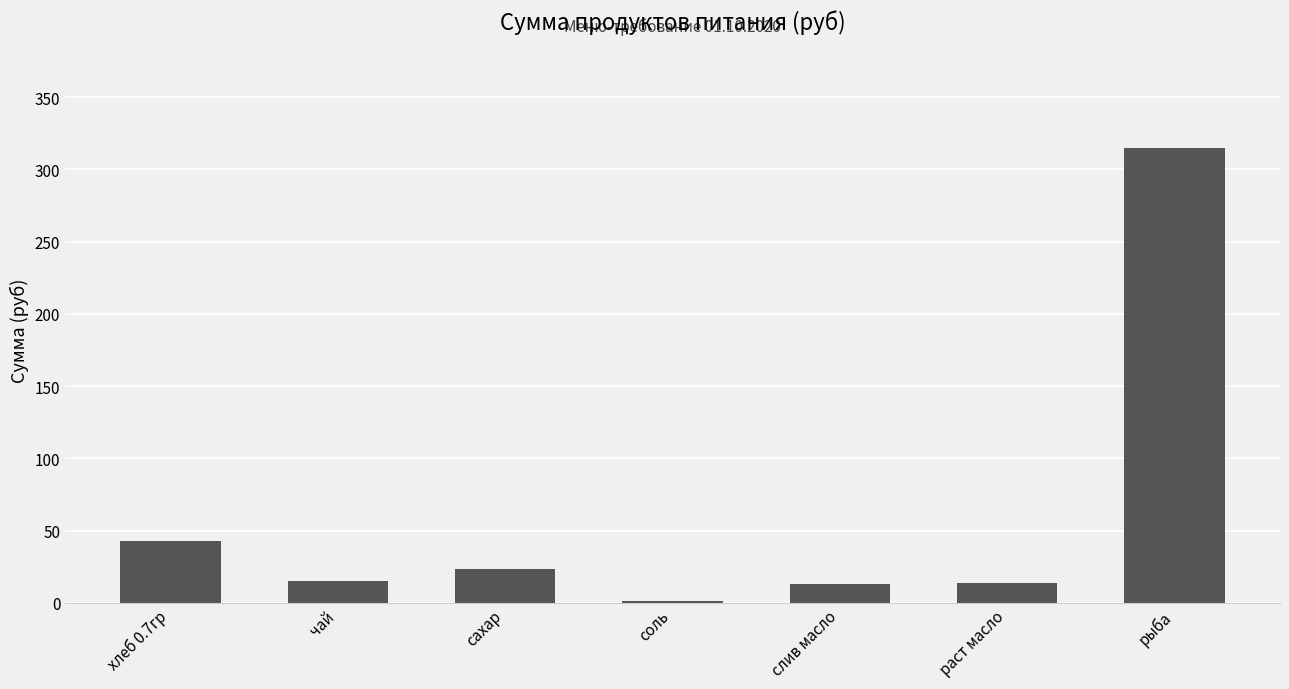

At which category does the chart reach its peak across all series?

рыба